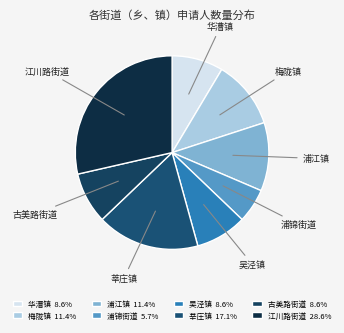

Is 吴泾镇 the majority of the pie?

No